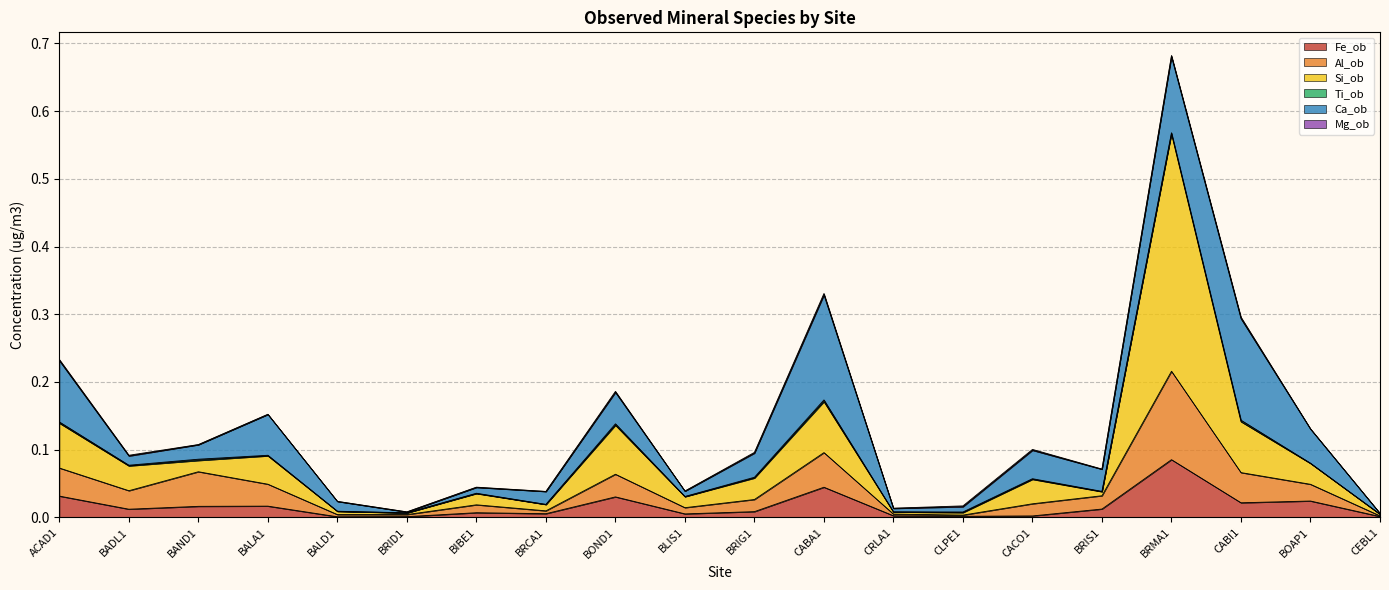

Which series has the widest spread of values?

Si_ob